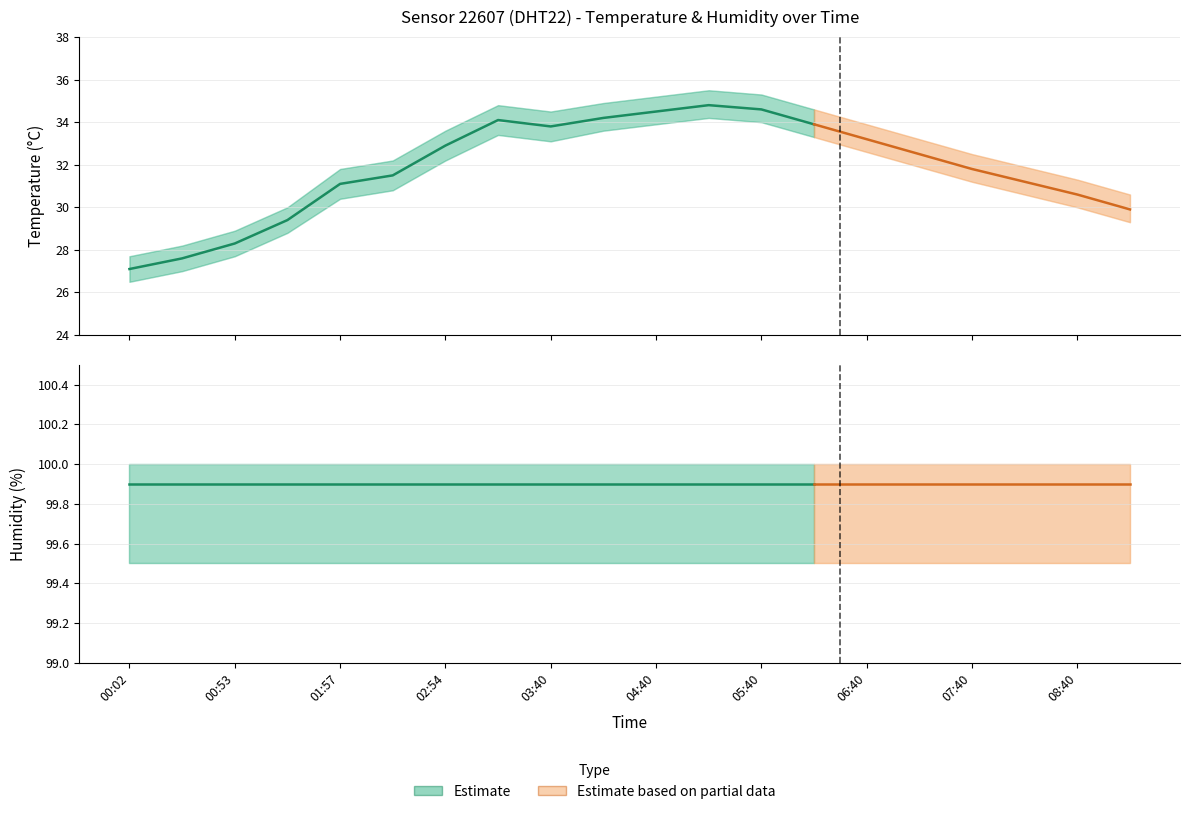

True or false: humidity and temperature intersect in this chart.

False